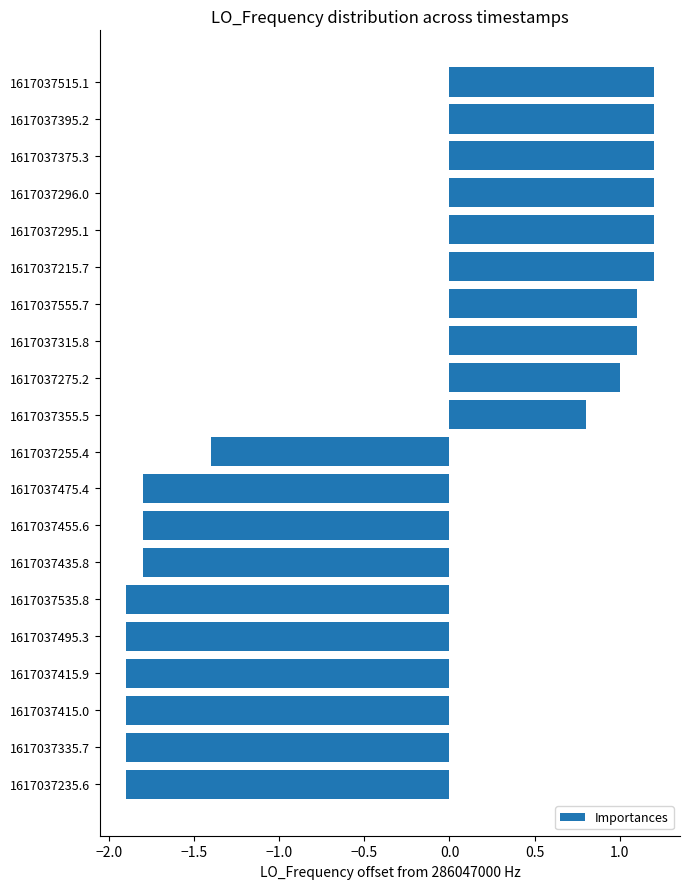

What position from the bottom is 1617037335.7?

2